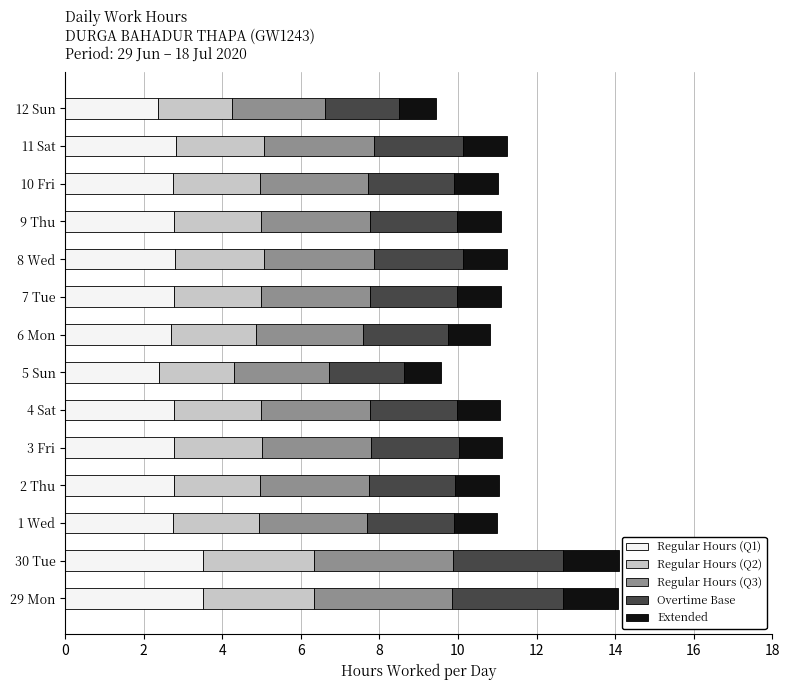

What is the total value across all series at 5 Sun?

9.6